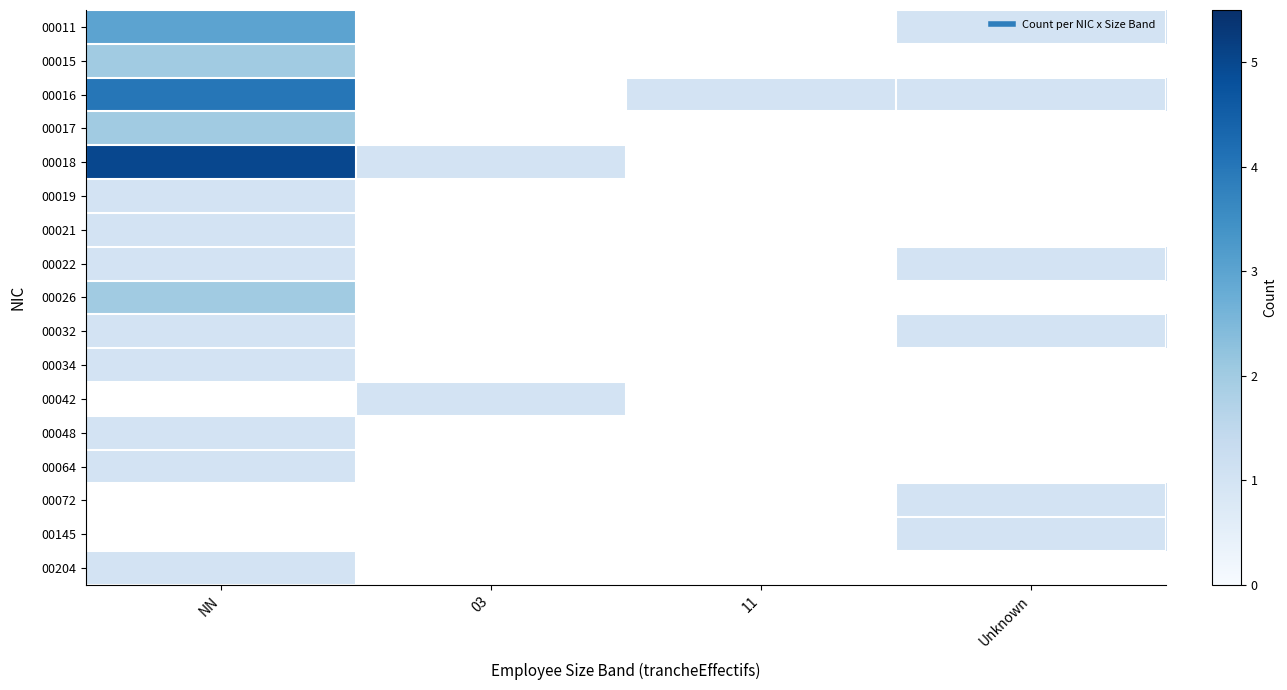

Which label corresponds to the largest value in the chart?

NN